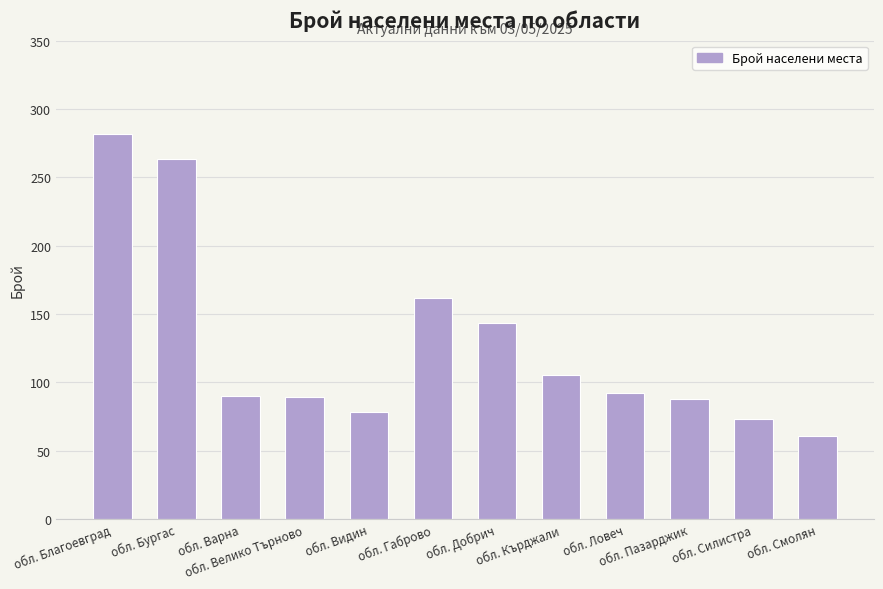

What is the change in value from обл. Благоевград to обл. Бургас?

-19